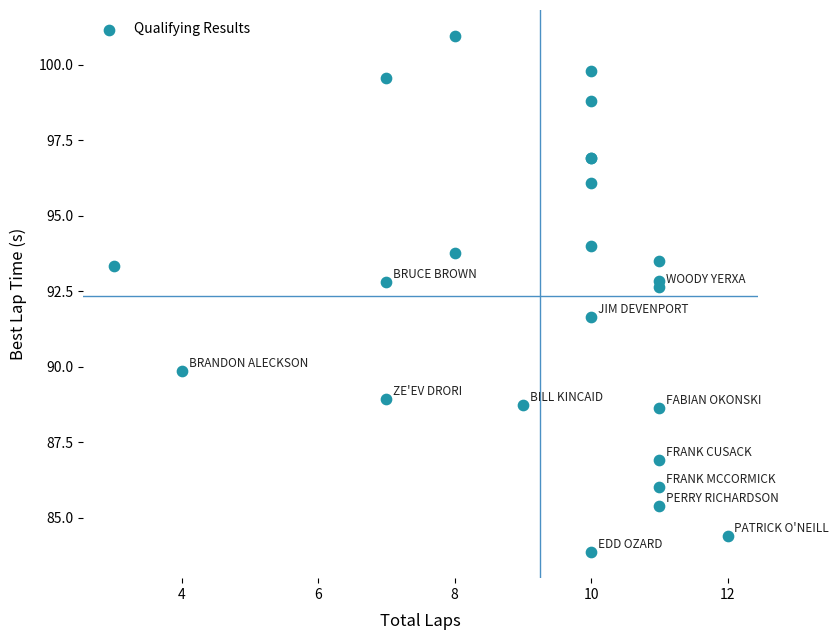

What Y value in the scatter plot is closest to 92?

91.6